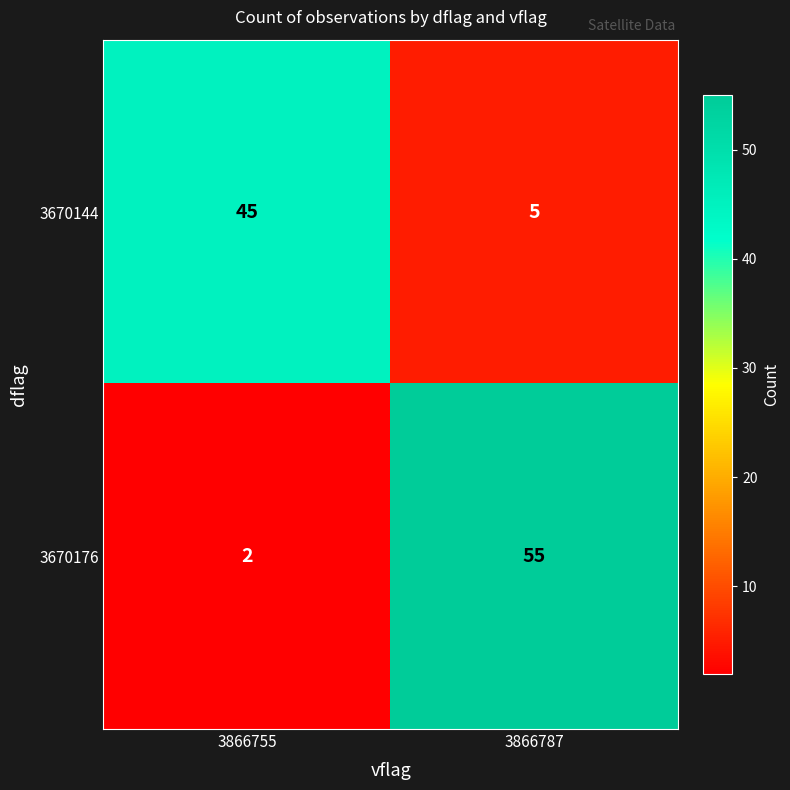

List the series in order of their overall mean, highest first.

3670176, 3670144